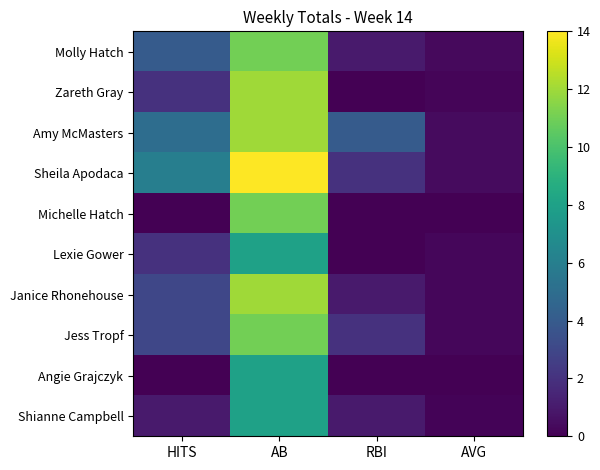

Rank the series by their maximum value, from highest to lowest.

Sheila Apodaca, Zareth Gray, Amy McMasters, Janice Rhonehouse, Molly Hatch, Michelle Hatch, Jess Tropf, Lexie Gower, Angie Grajczyk, Shianne Campbell